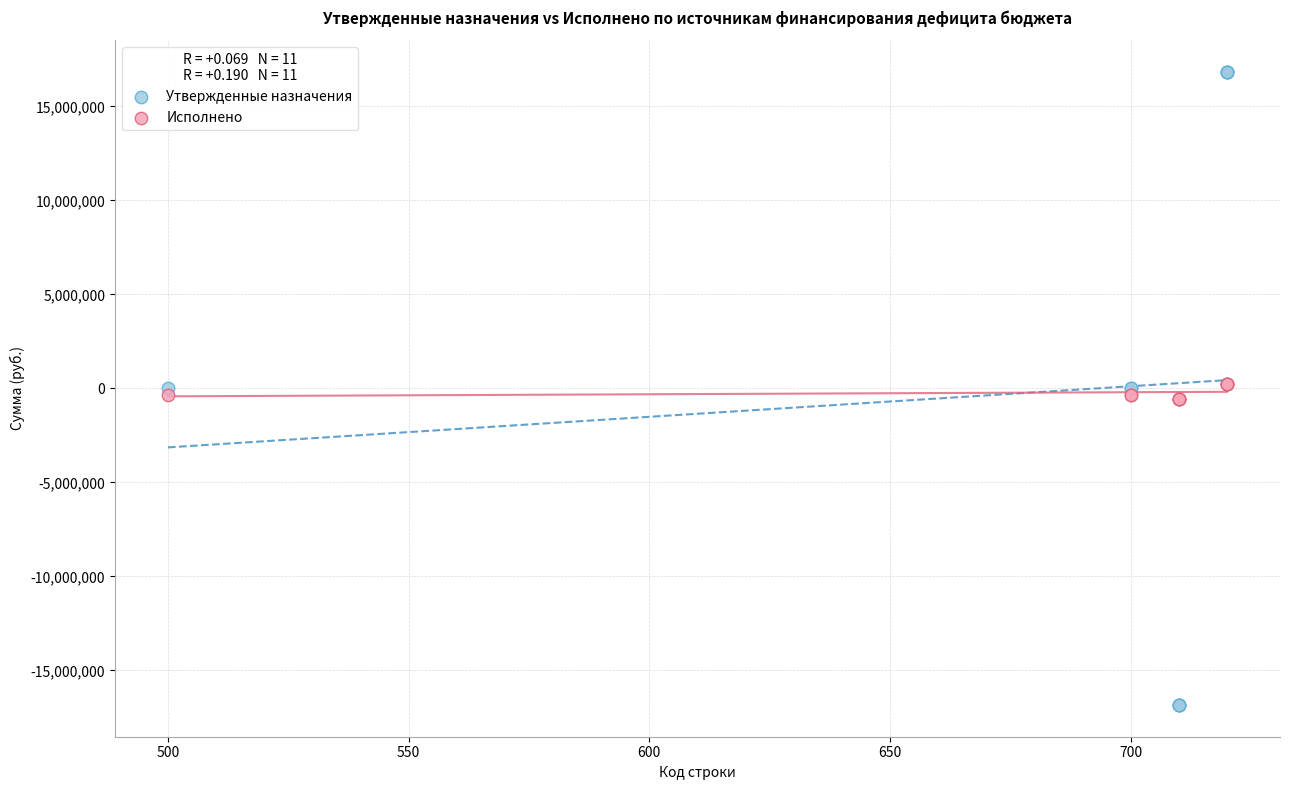

Which series reaches the minimum Y coordinate?

Утвержденные назначения